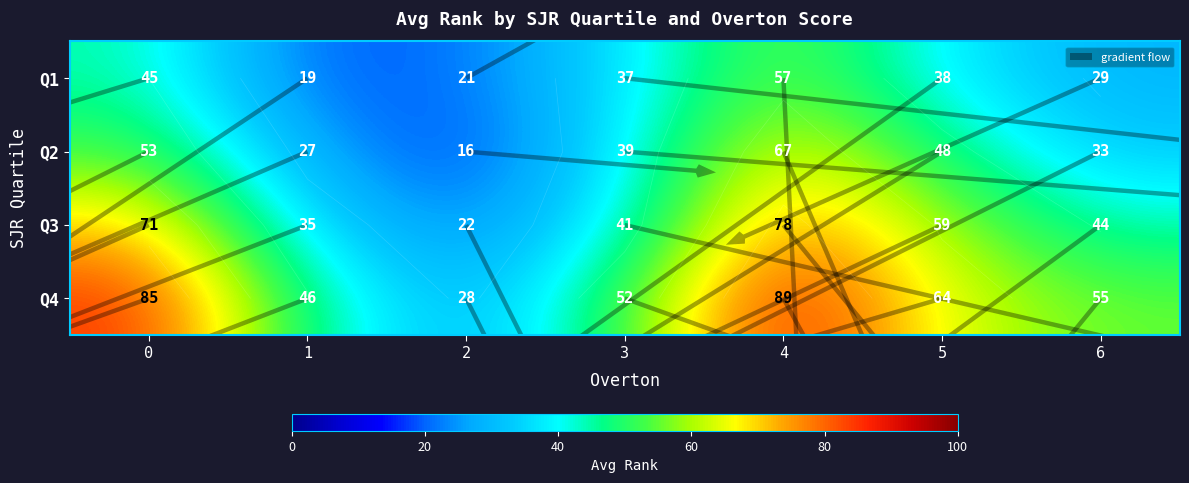

Read the Q4 value at Q4, to the nearest 5.

50